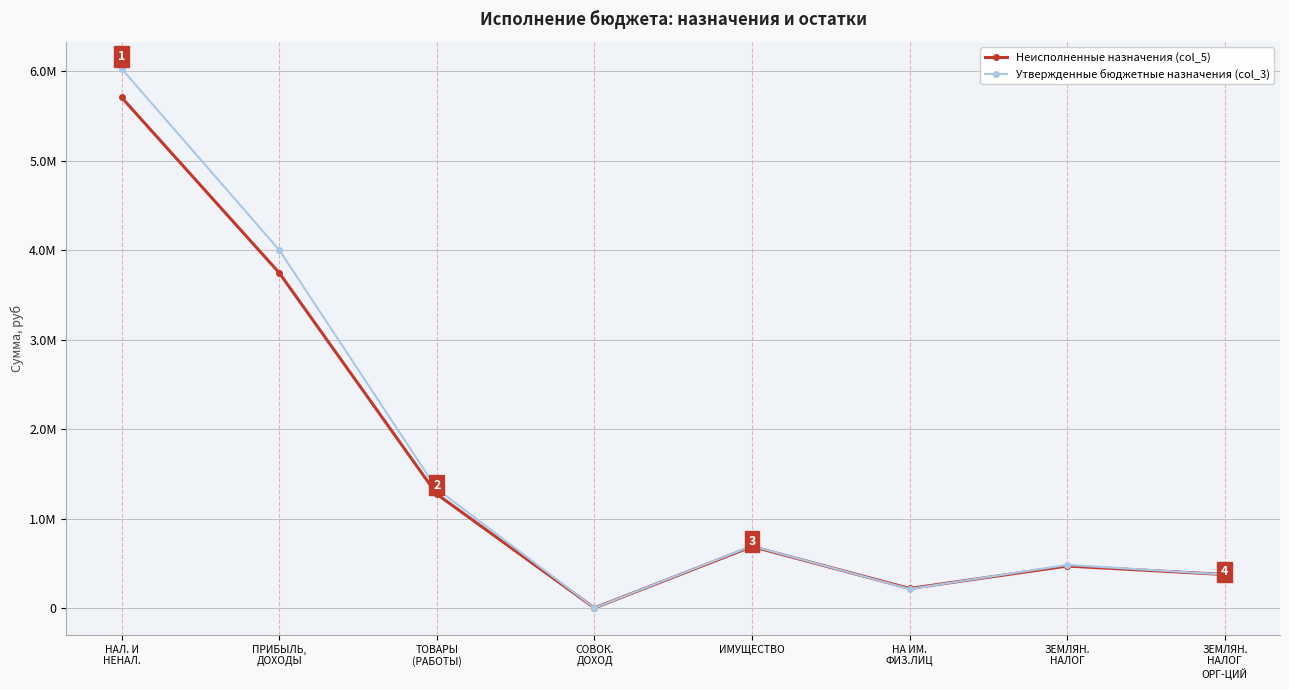

What is the maximum value for Неисполненные назначения (col_5)?

5705241.8